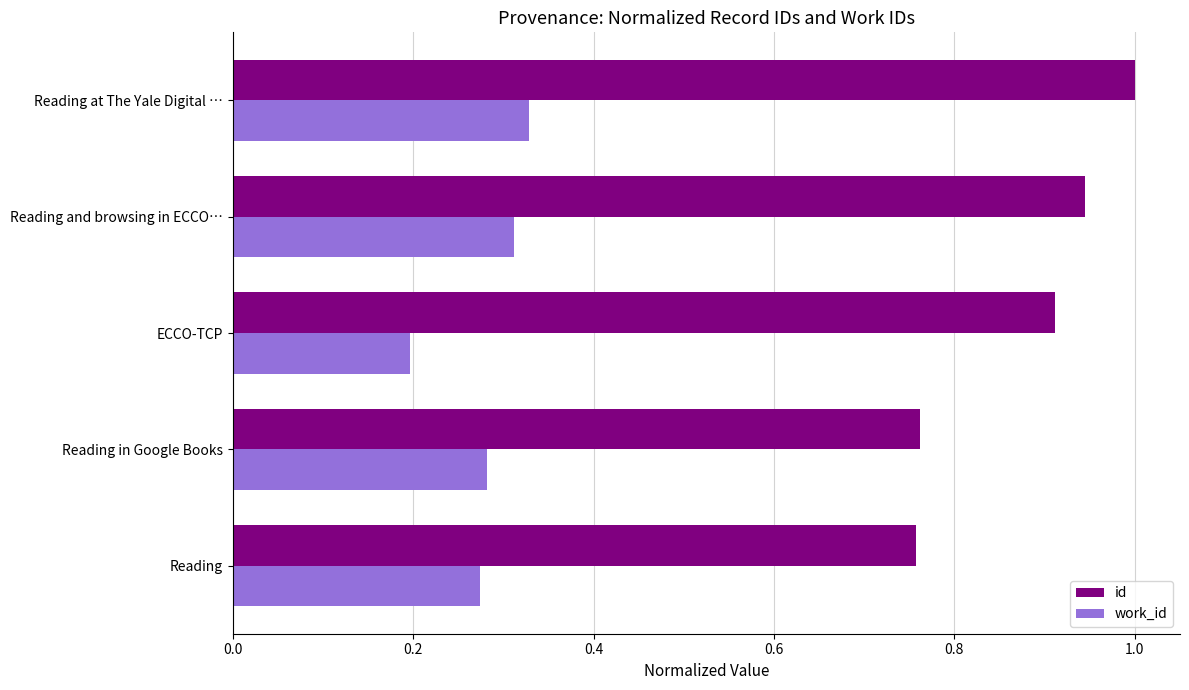

At how many categories does at least one series exceed 0?

5